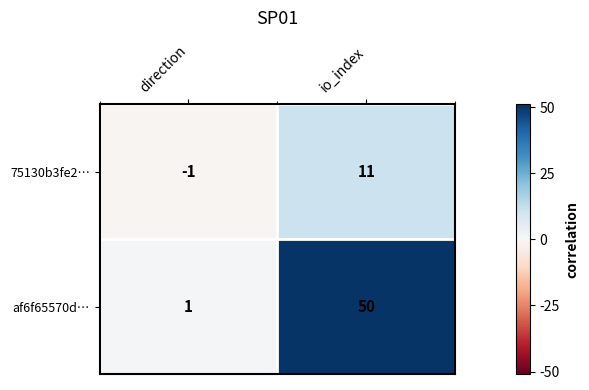

How many distinct data groups are displayed?

2